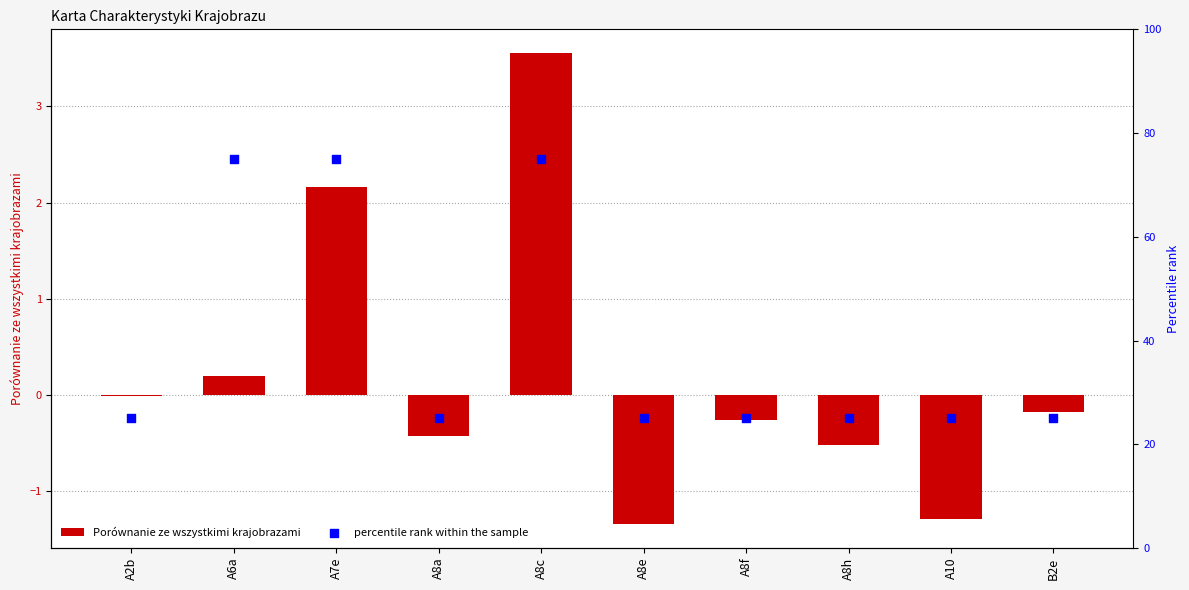

Which series has the largest total across all categories?

percentile rank within the sample